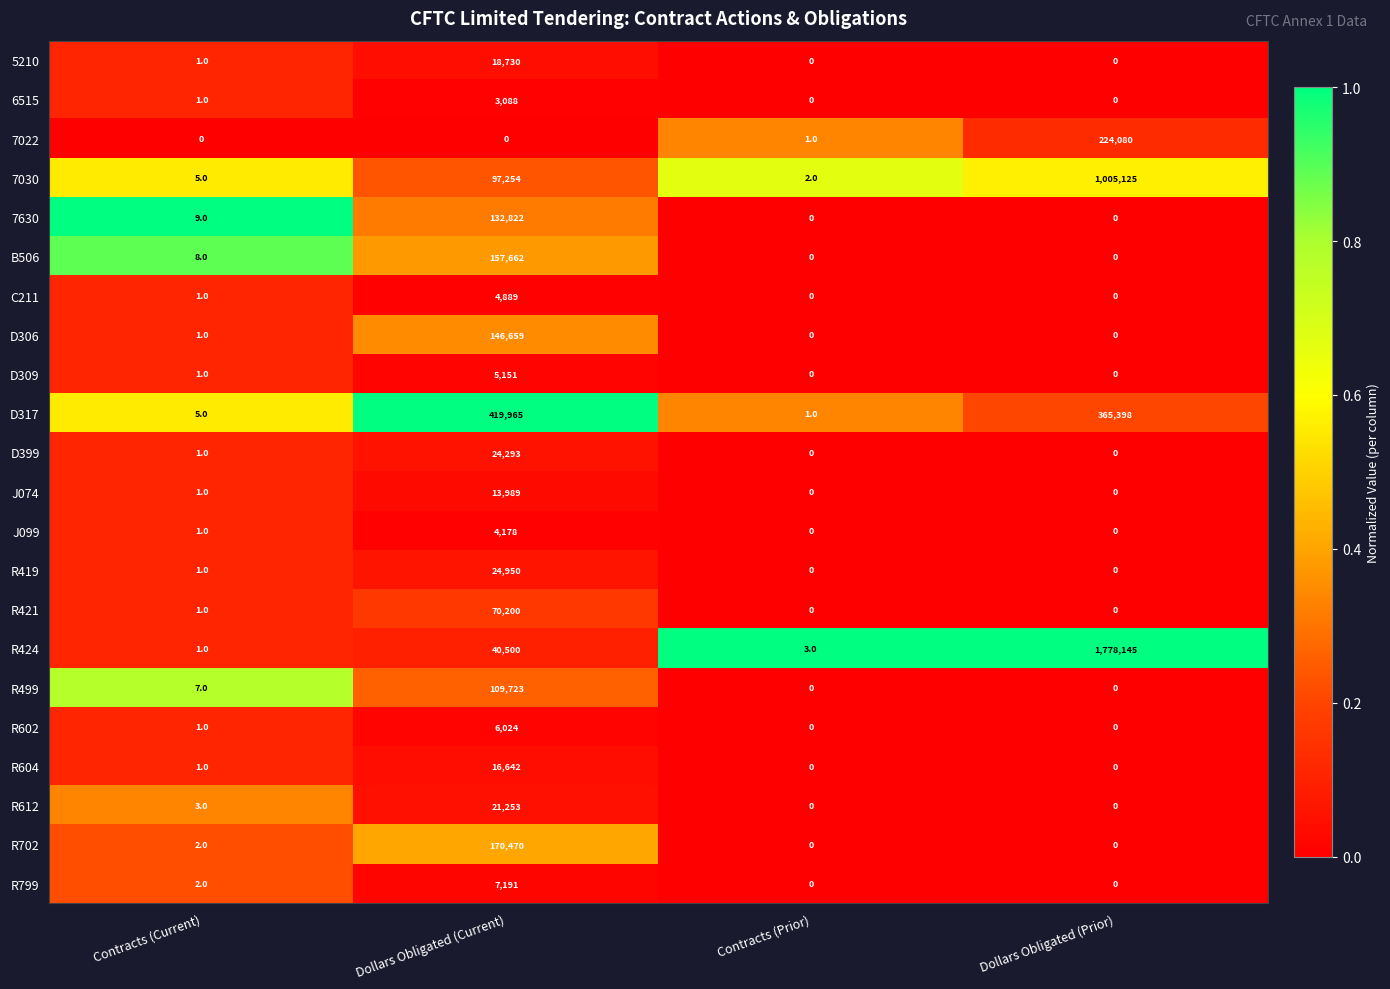

At which category is the sum across all series the highest?

Dollars Obligated (Prior)